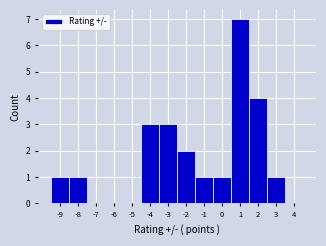

Reading left to right, transcribe this chart: for each bar, give the range it covers on the x-axis and its height. The values are not printed on the chart, so give them approximately, as read against the axis.

-9.5 to -8.5: 1
-8.5 to -7.5: 1
-7.5 to -6.5: 0
-6.5 to -5.5: 0
-5.5 to -4.5: 0
-4.5 to -3.5: 3
-3.5 to -2.5: 3
-2.5 to -1.5: 2
-1.5 to -0.5: 1
-0.5 to 0.5: 1
0.5 to 1.5: 7
1.5 to 2.5: 4
2.5 to 3.5: 1
3.5 to 4.5: 0